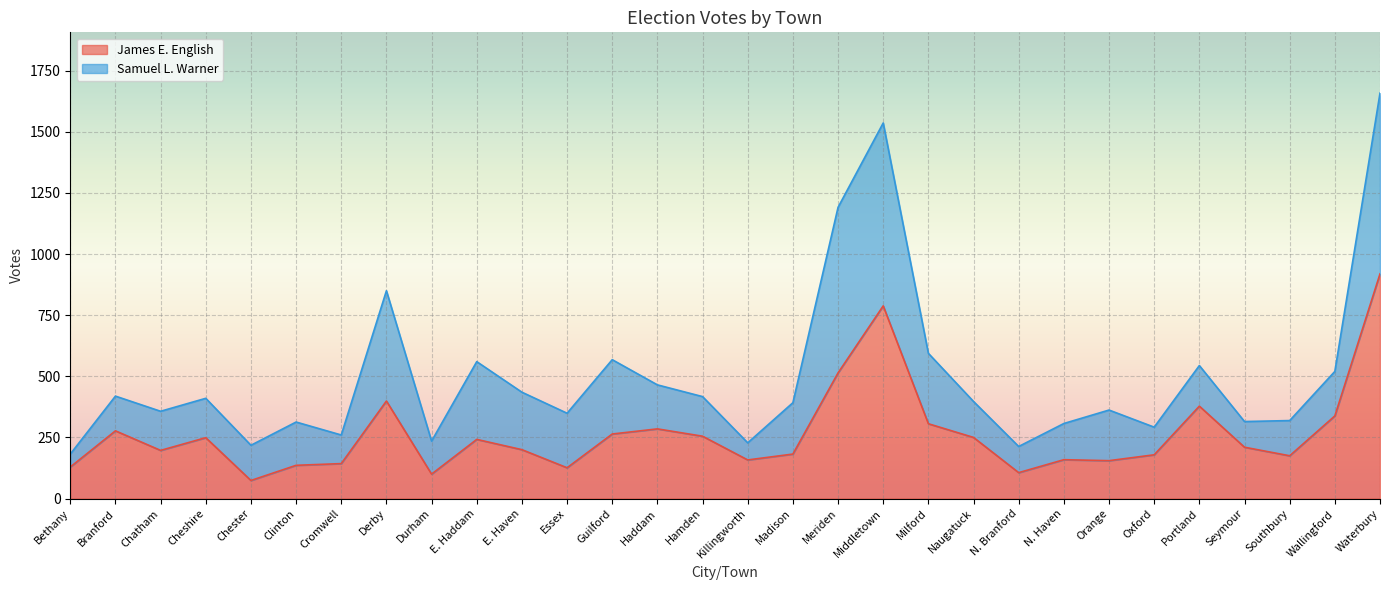

What is the ratio of the value at Branford to the value at Haddam?

1.0